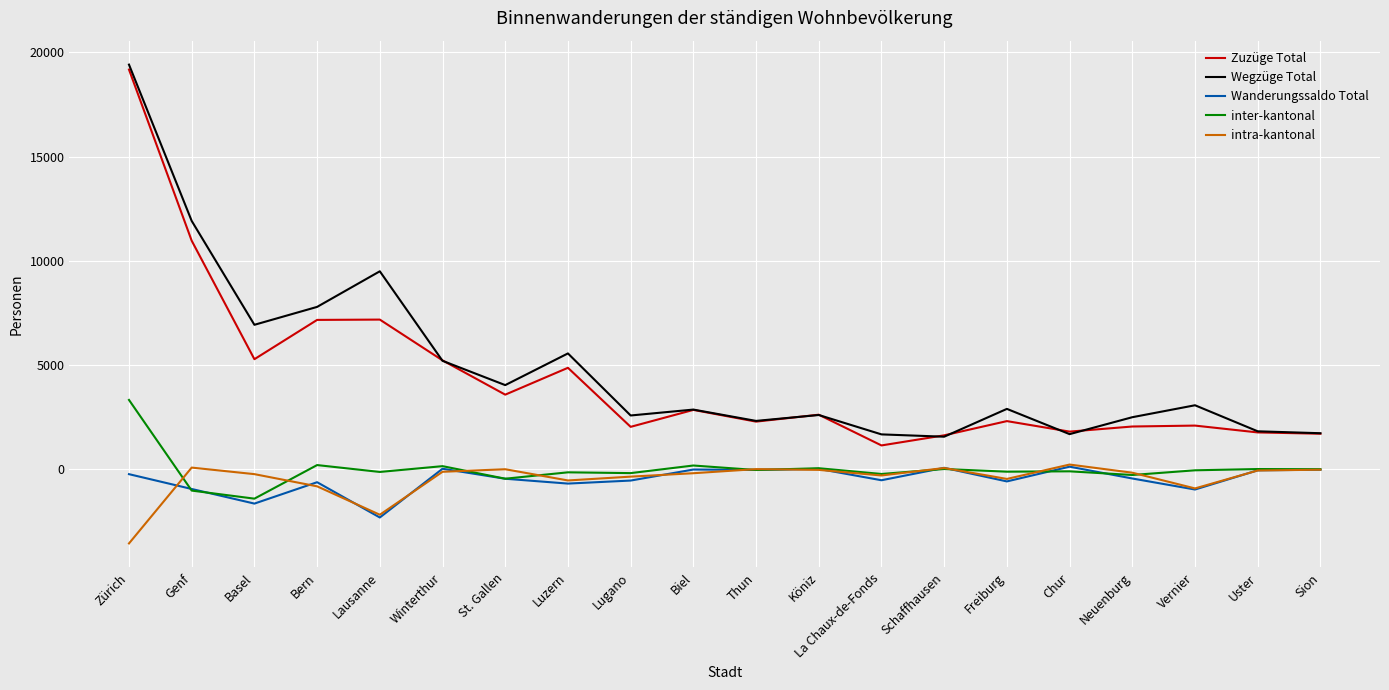

What value does the intra-kantonal series have at Uster, to the nearest 10?

-60